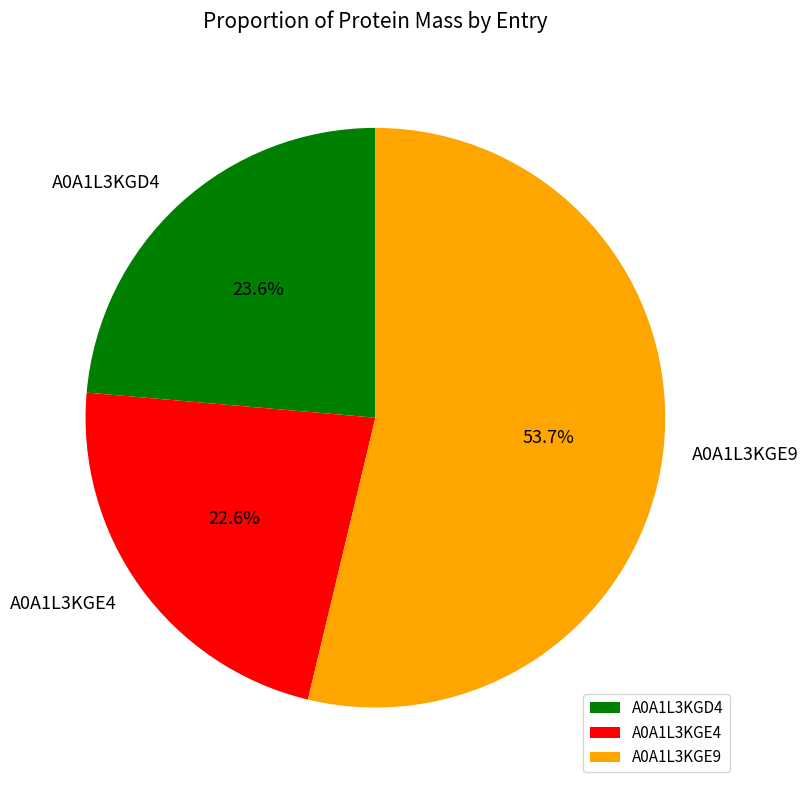

Which has a higher value, A0A1L3KGE4 or A0A1L3KGD4?

A0A1L3KGD4